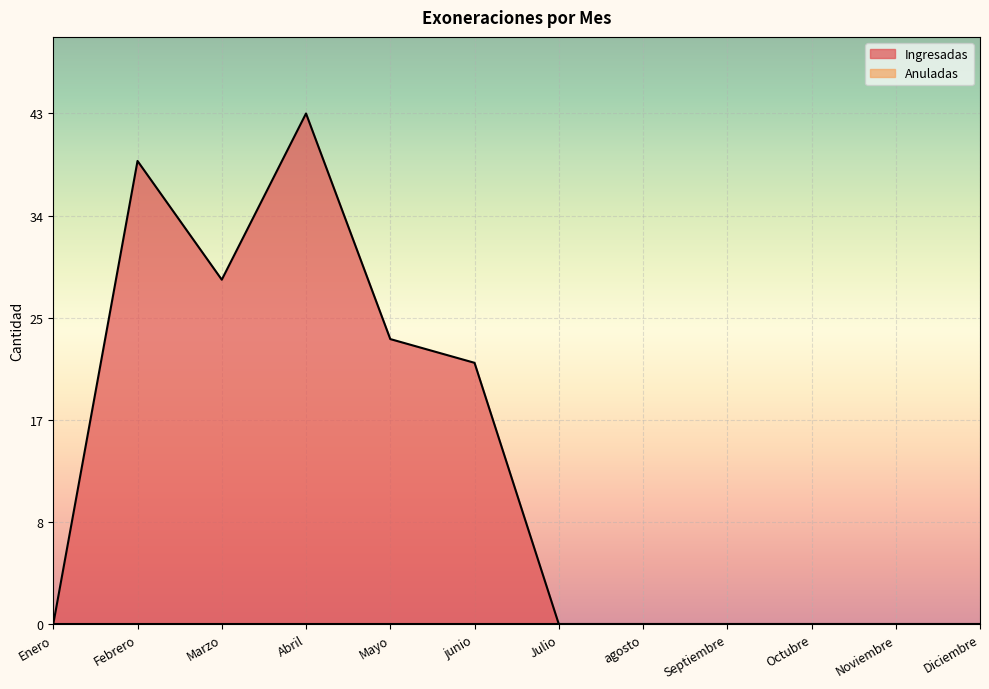

What is the difference between the second highest and minimum values?

39